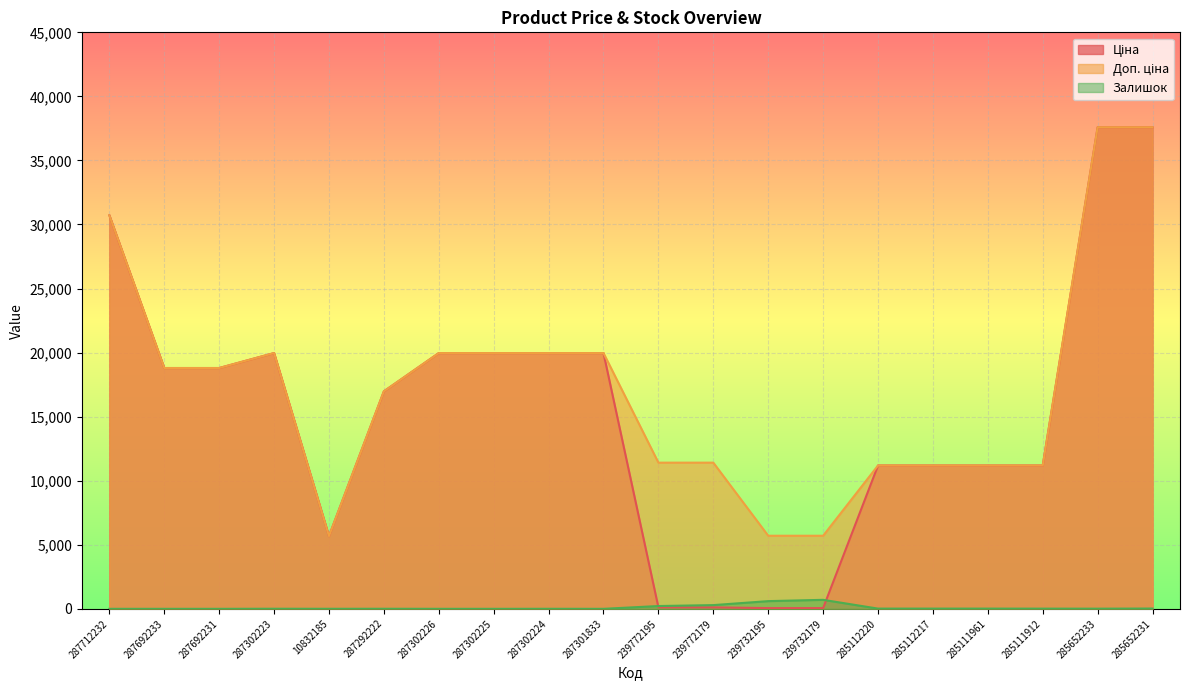

True or false: Доп. ціна and Залишок intersect in this chart.

False